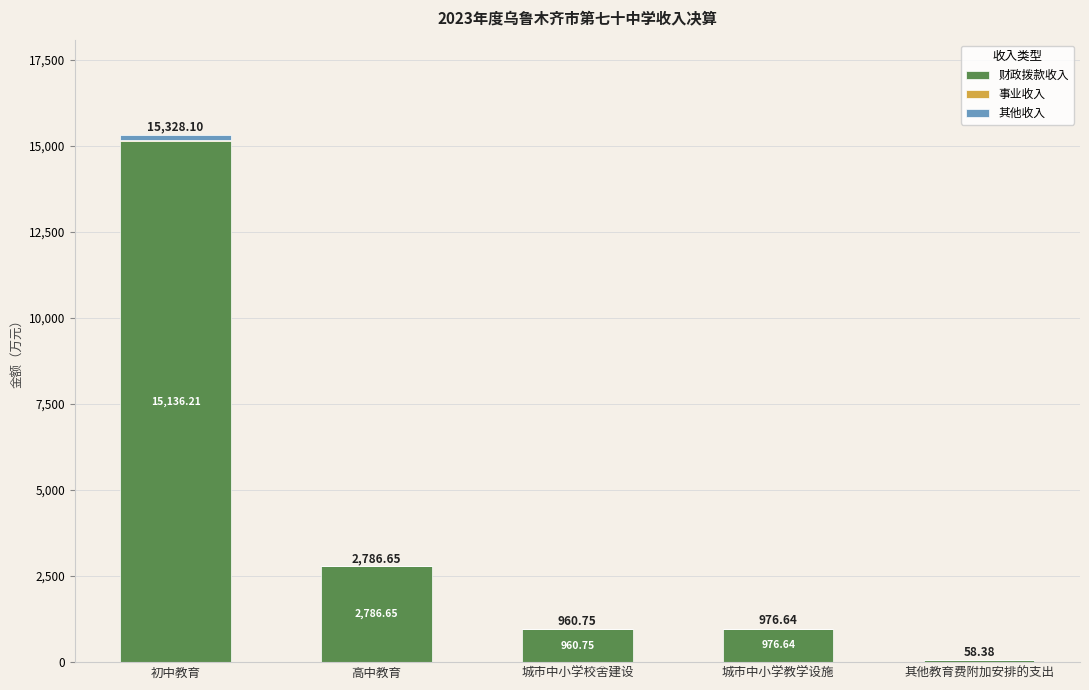

At which category is the sum across all series the highest?

初中教育